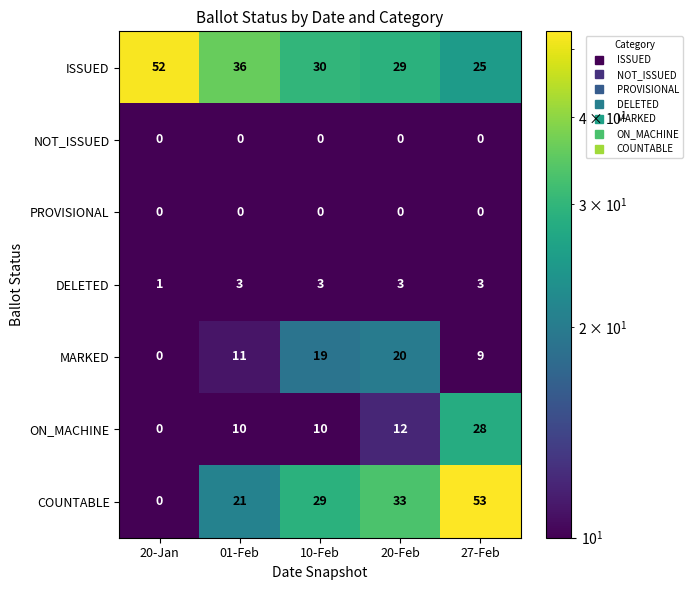

How many categories are shown in the chart?

5